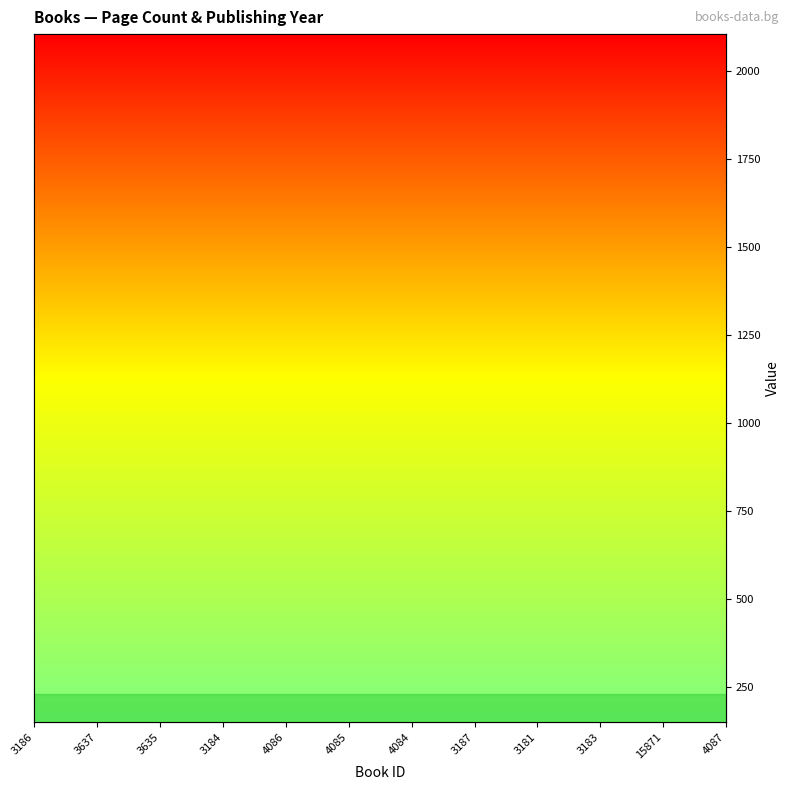

Reading left to right, what are all the values shown in this chart?

pageCount: 3186=304	3637=400	3635=400	3184=320	4086=272	4085=416	4084=416	3187=304	3181=448	3183=304	15871=240	4087=304
publishingYear: 3186=1993	3637=1994	3635=1994	3184=1993	4086=1994	4085=2006	4084=2006	3187=1992	3181=1994	3183=1993	15871=2017	4087=1994